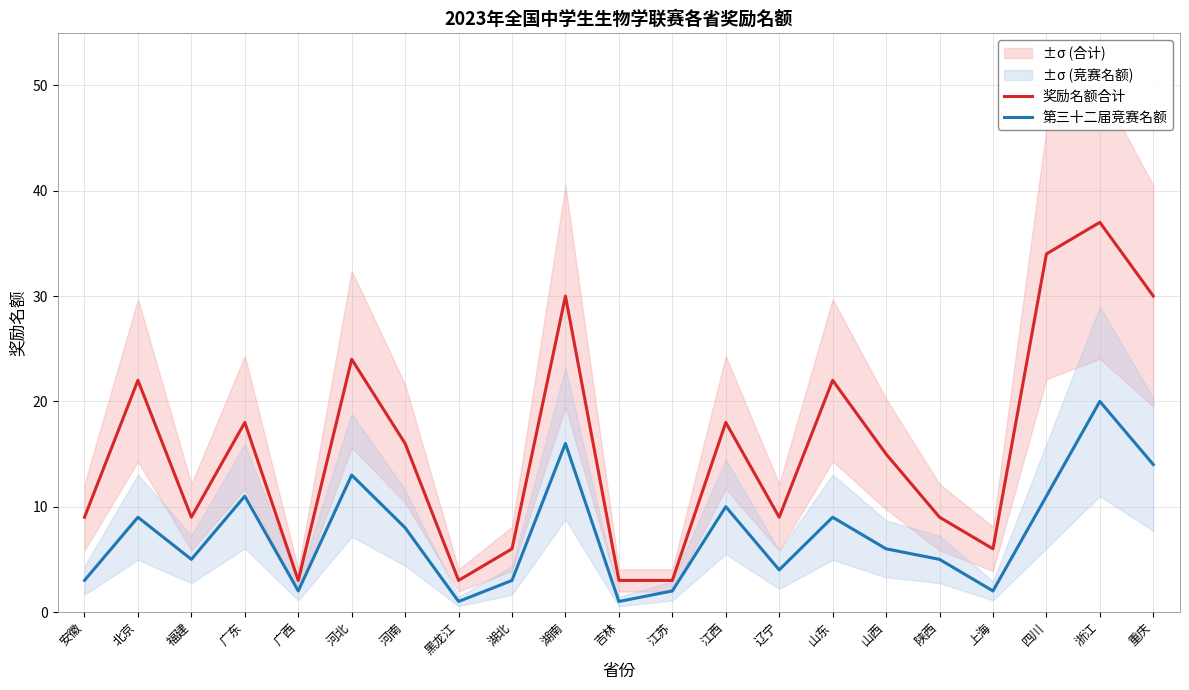

Does the chart have visible grid lines?

Yes